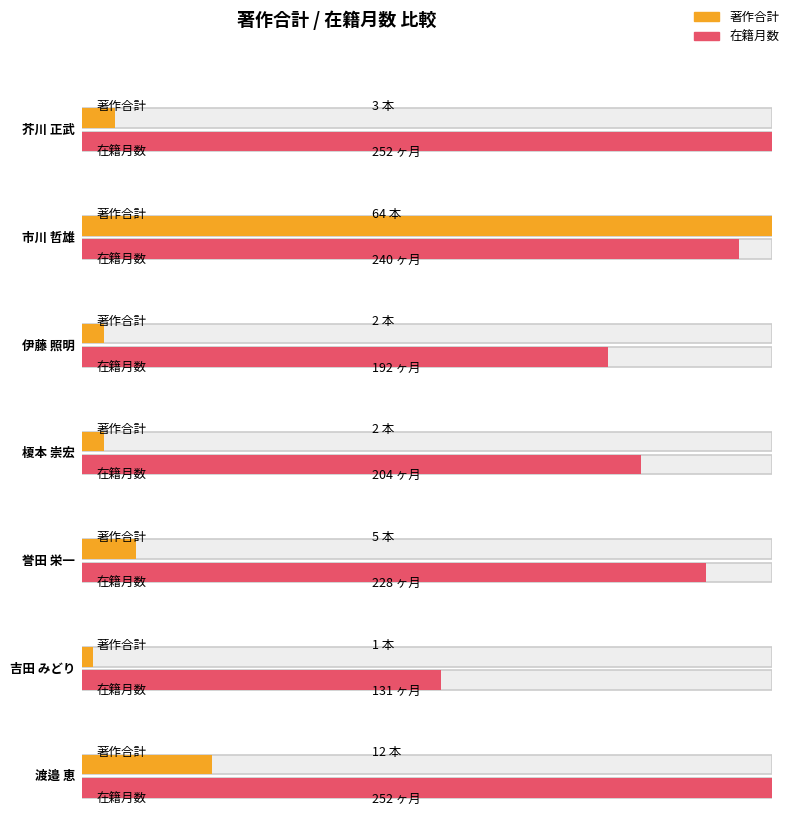

How many values in the 在籍月数 series are below 228?

3